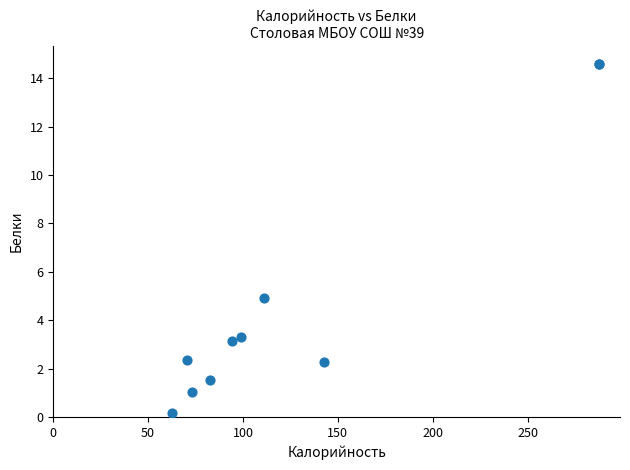

What Y value in the scatter plot is closest to 7?

4.9